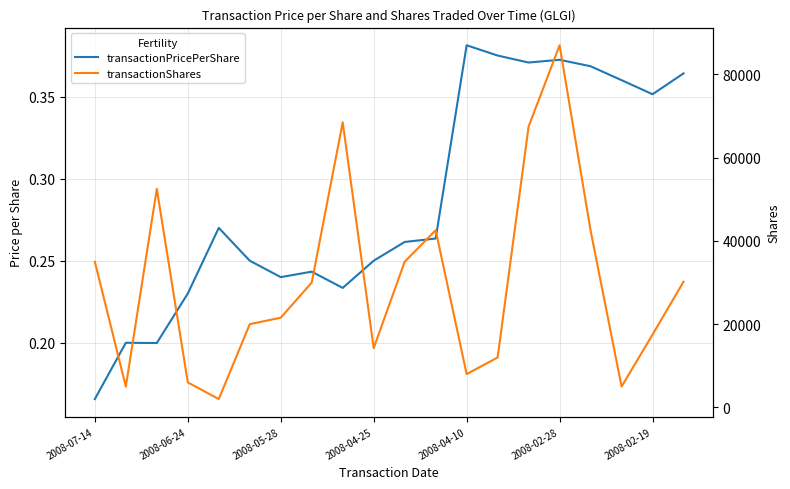

What is the minimum value shown in the chart?

0.2